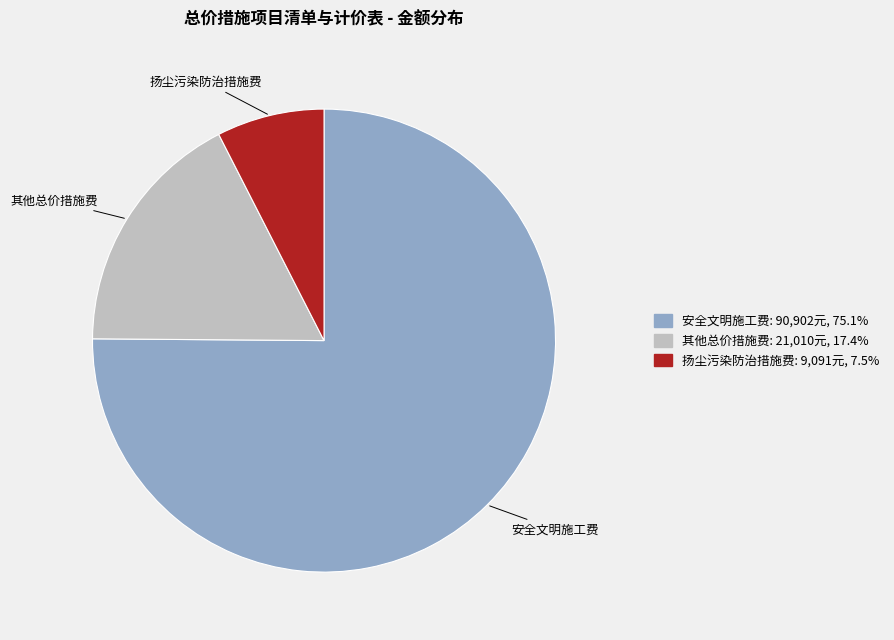

Does any single category account for the majority?

Yes